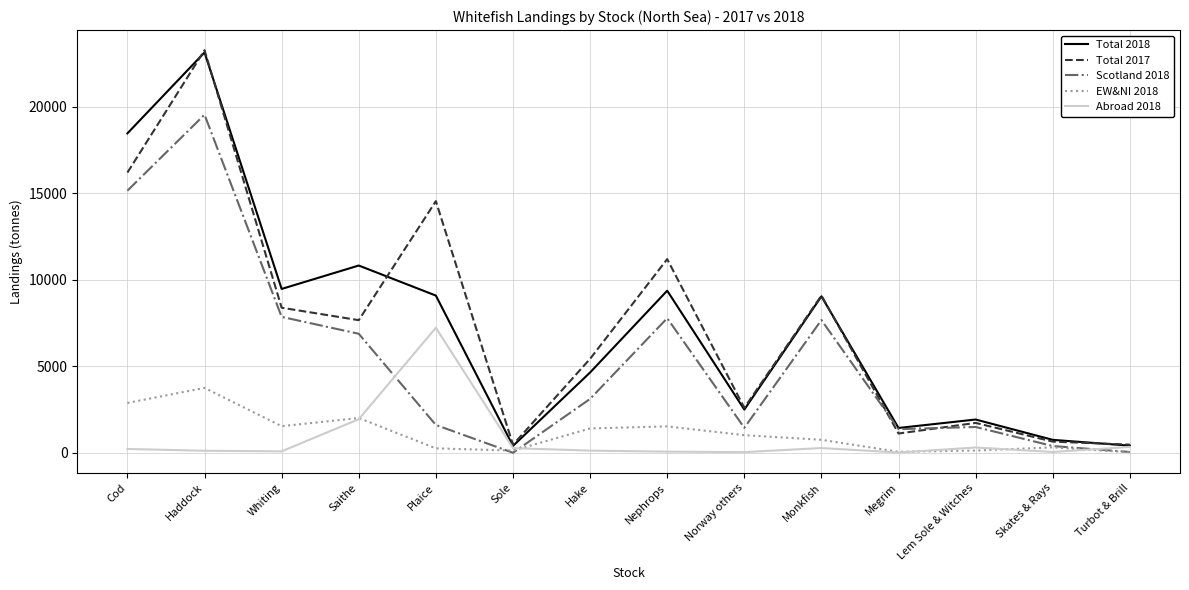

The Total 2017 series shows 23255.1 at Haddock. True or false?

True